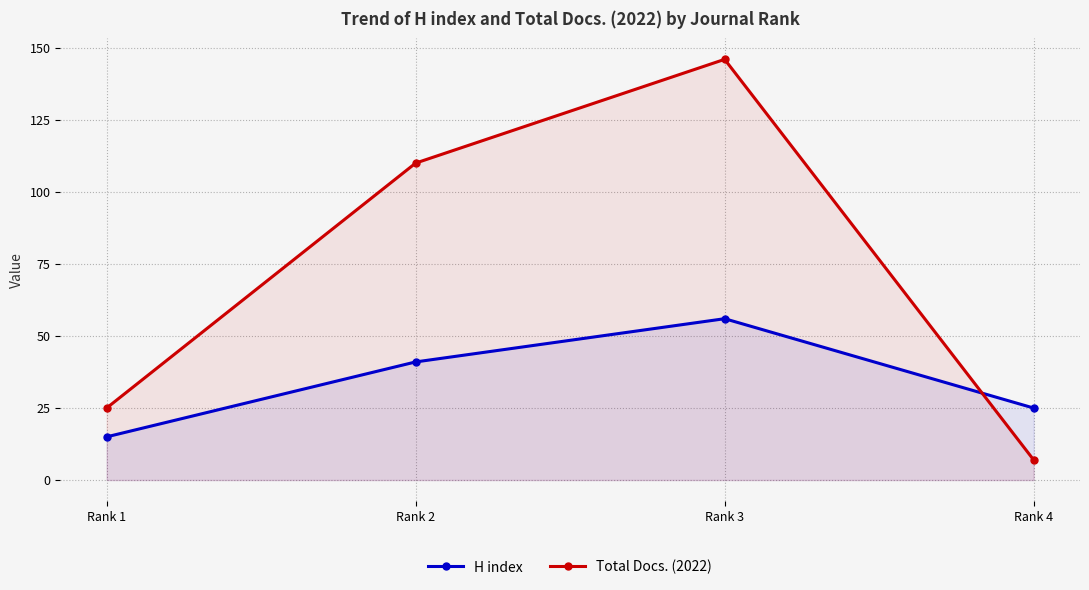

Does the chart display data point markers on the line(s)?

Yes